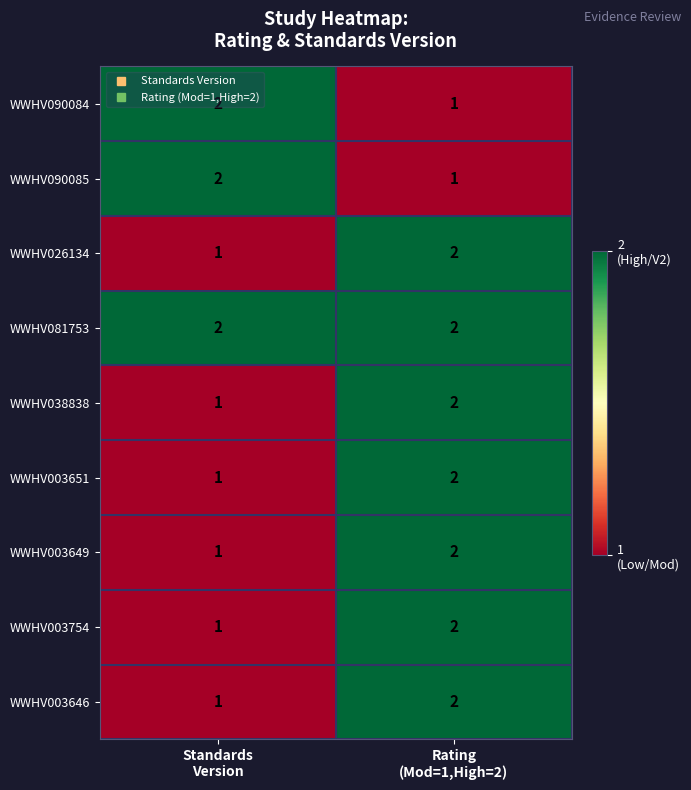

What is the sum of all WWHV026134 values?

3